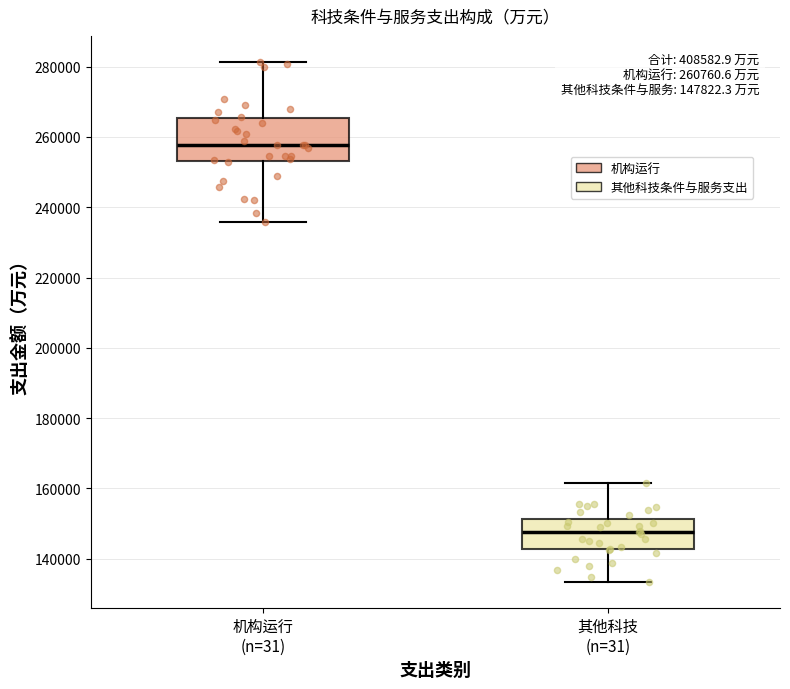

Which box's median line is the highest?

机构运行 (n=31)